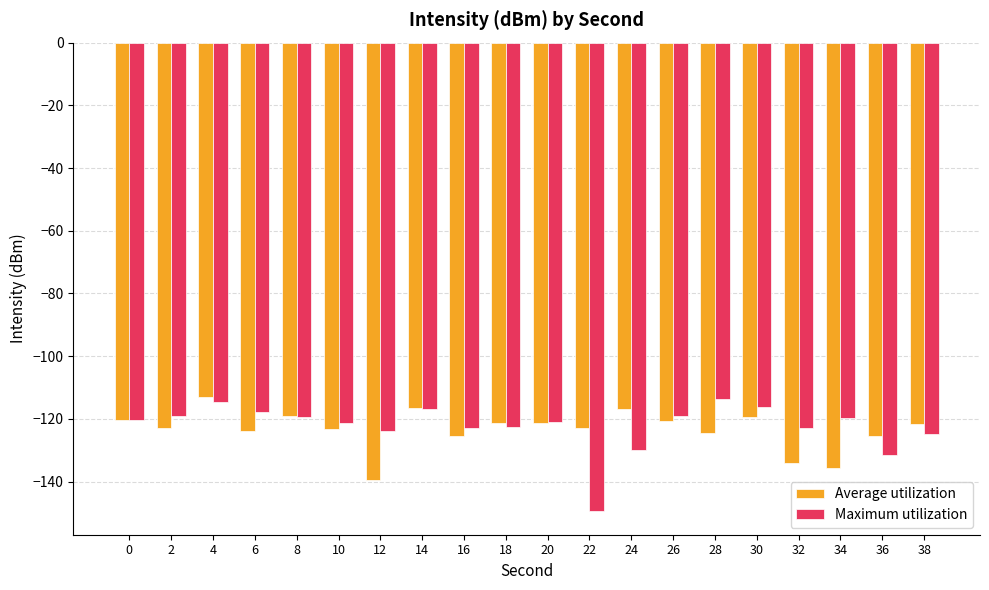

What are all the series names shown in the legend?

Average utilization, Maximum utilization